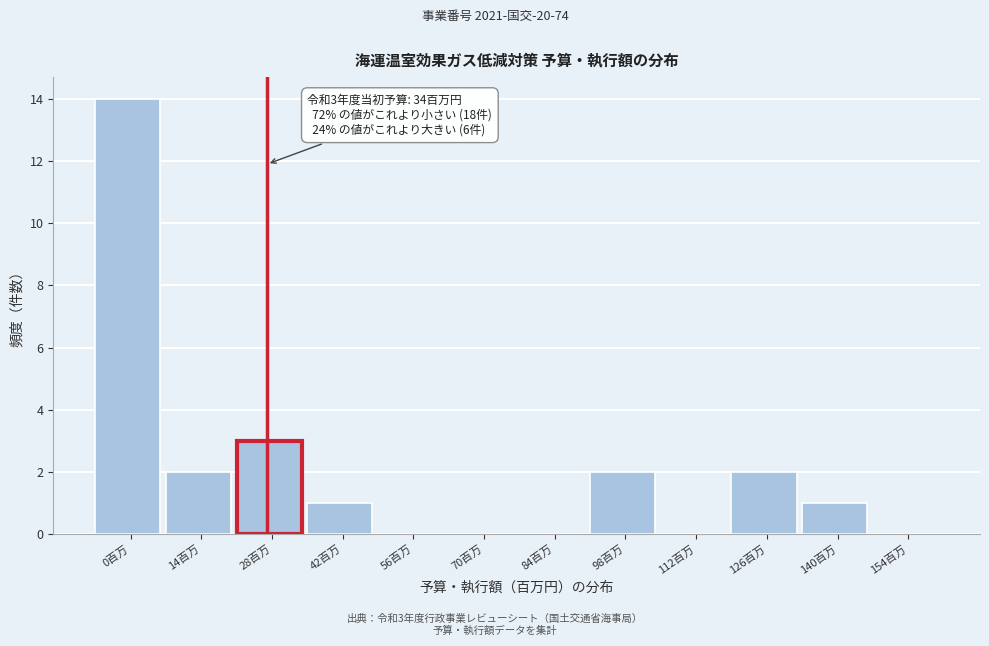

Reading right to left, transcribe all the data shown in this chart.

154百万=0	140百万=1	126百万=2	112百万=0	98百万=2	84百万=0	70百万=0	56百万=0	42百万=1	28百万=3	14百万=2	0百万=14